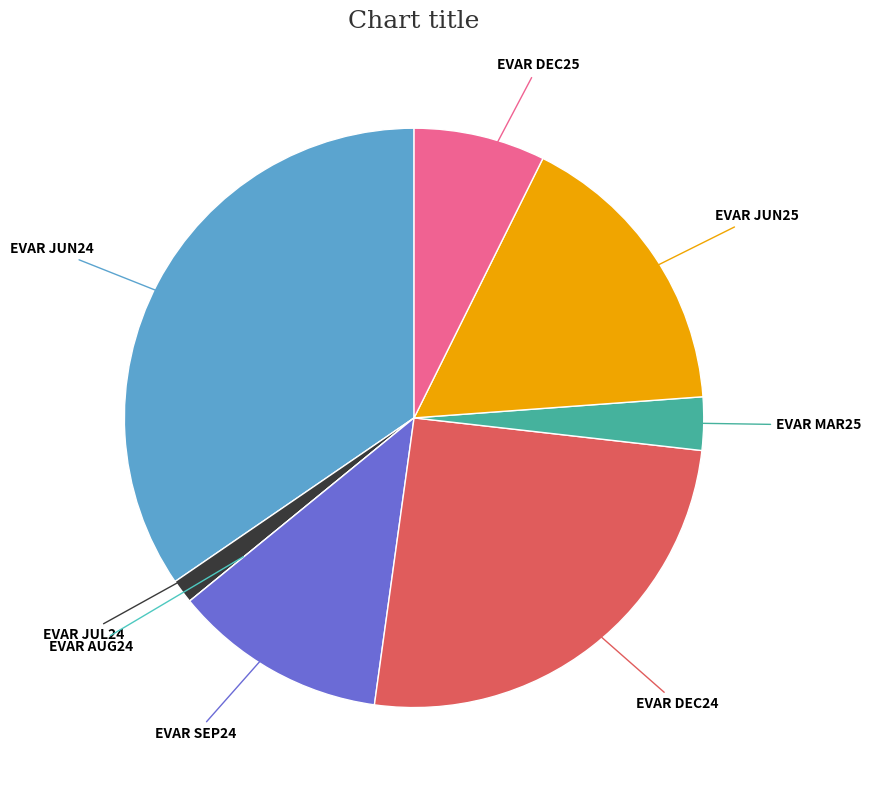

Is there any slice that represents more than half of the pie?

No